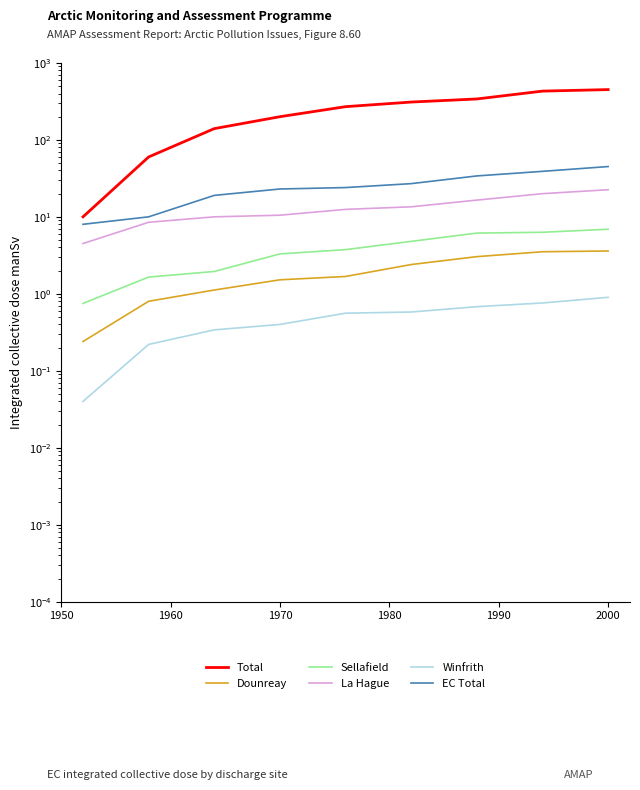

What is the maximum value for Winfrith?

0.9